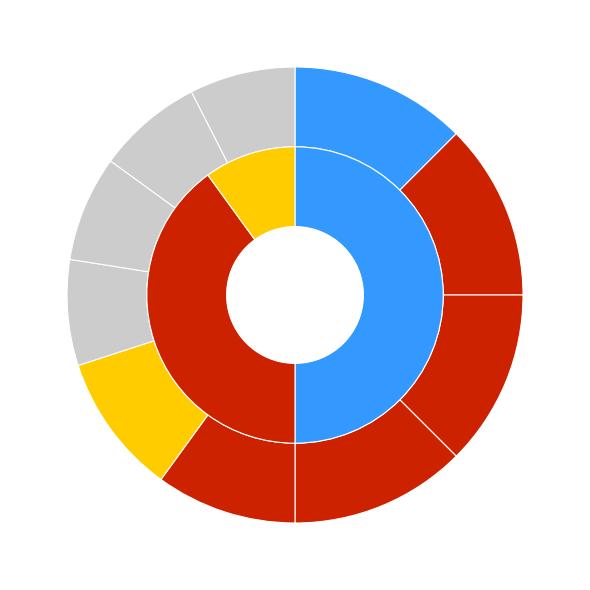

The Open Section slice represents 45% of the pie. True or false?

True